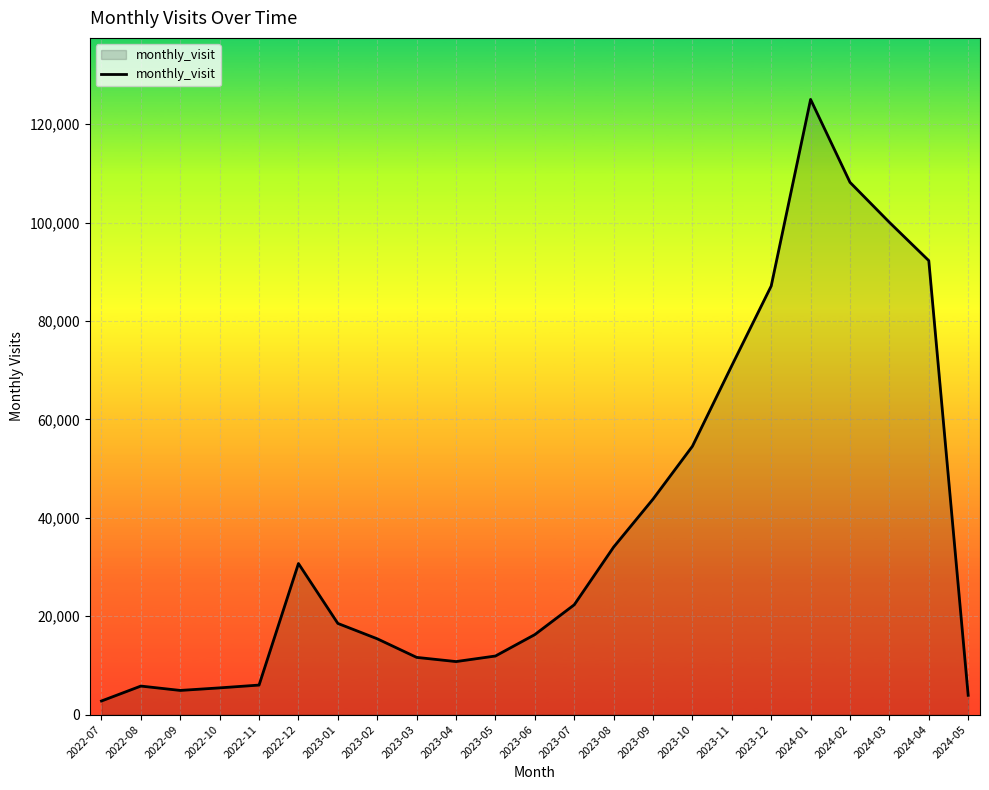

What is the average value?

38365